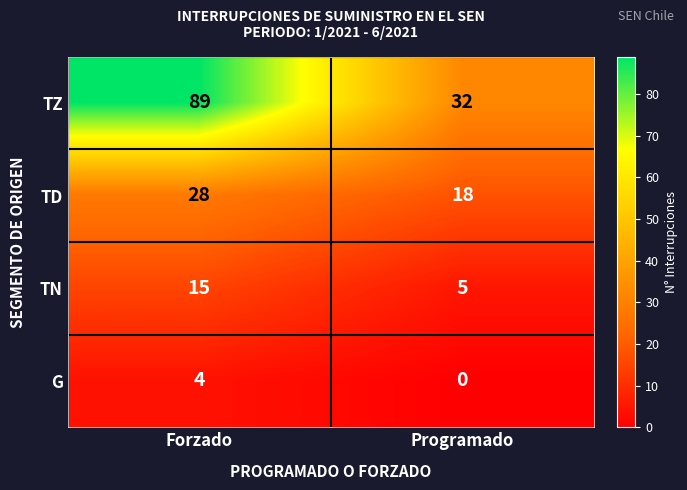

What is the sum of the TZ values at Programado and Forzado?

121